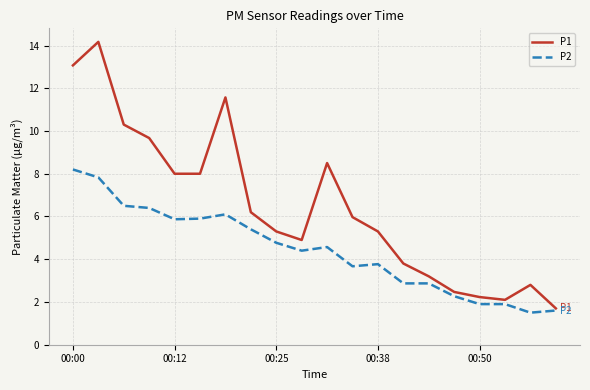

What is the minimum value shown in the chart?

1.5